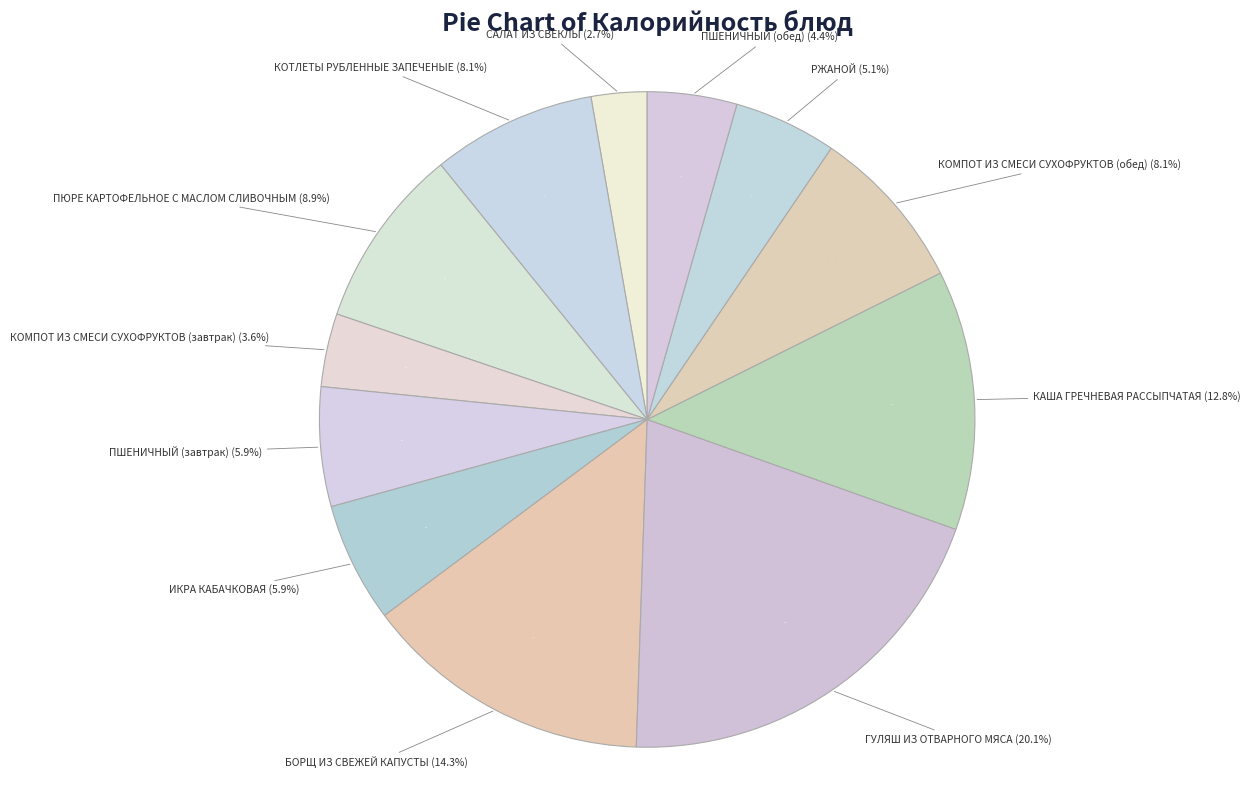

To the nearest percent, what is the combined percentage of КОМПОТ ИЗ СМЕСИ СУХОФРУКТОВ (обед) and ГУЛЯШ ИЗ ОТВАРНОГО МЯСА?

28%